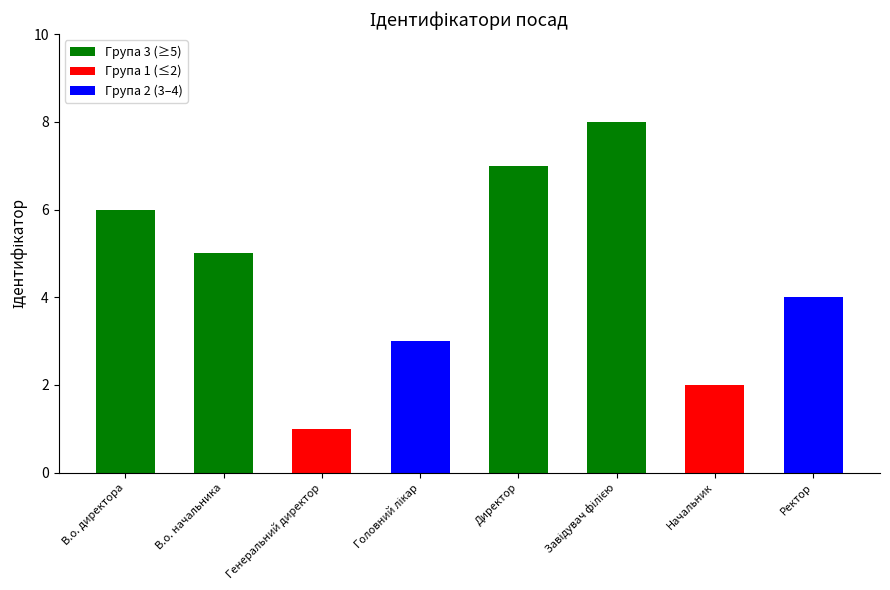

What is the greatest value displayed?

8